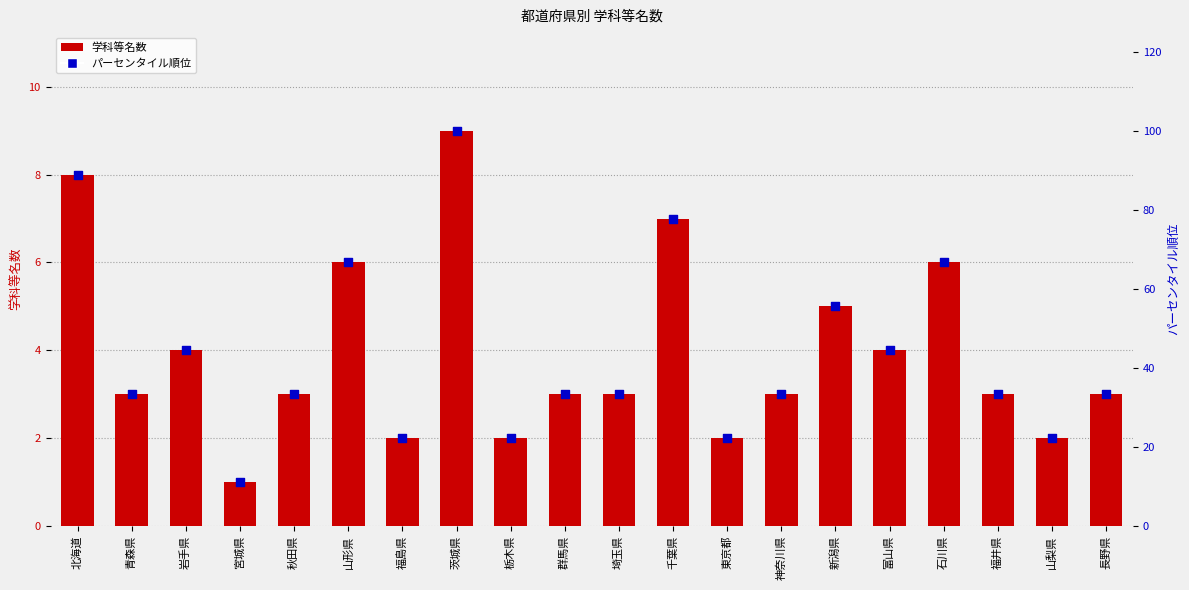

What are all the series names shown in the legend?

学科等名数, パーセンタイル順位